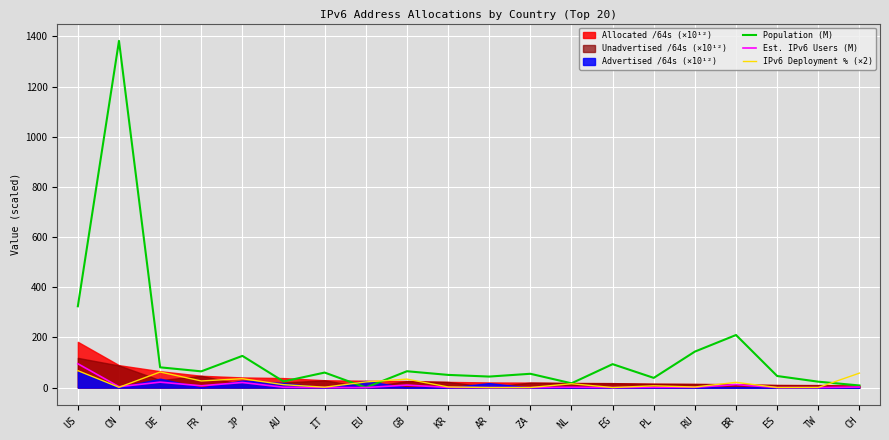

What is the difference between the maximum and minimum values in the Population (M) series?

1382.3